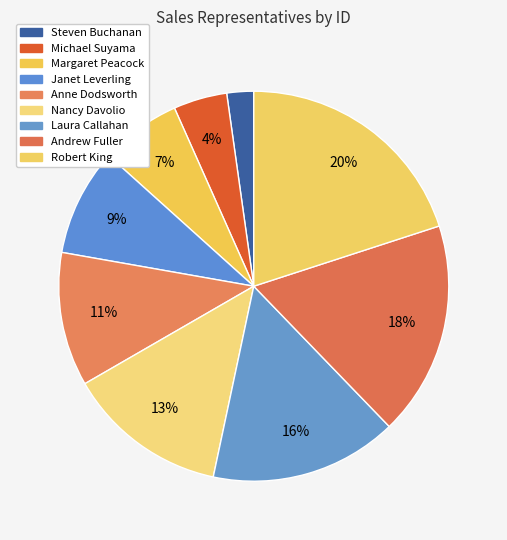

How many slices are in this pie chart?

9